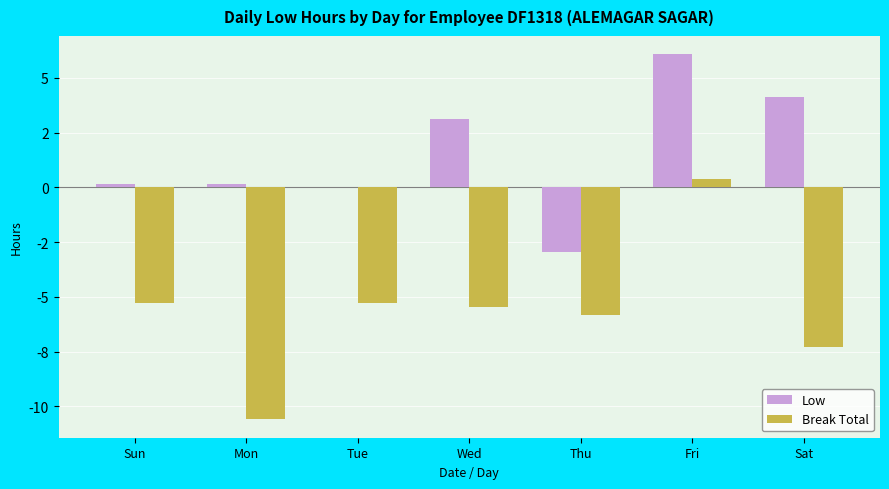

What is the difference between the maximum and second lowest values in the Low series?

6.1